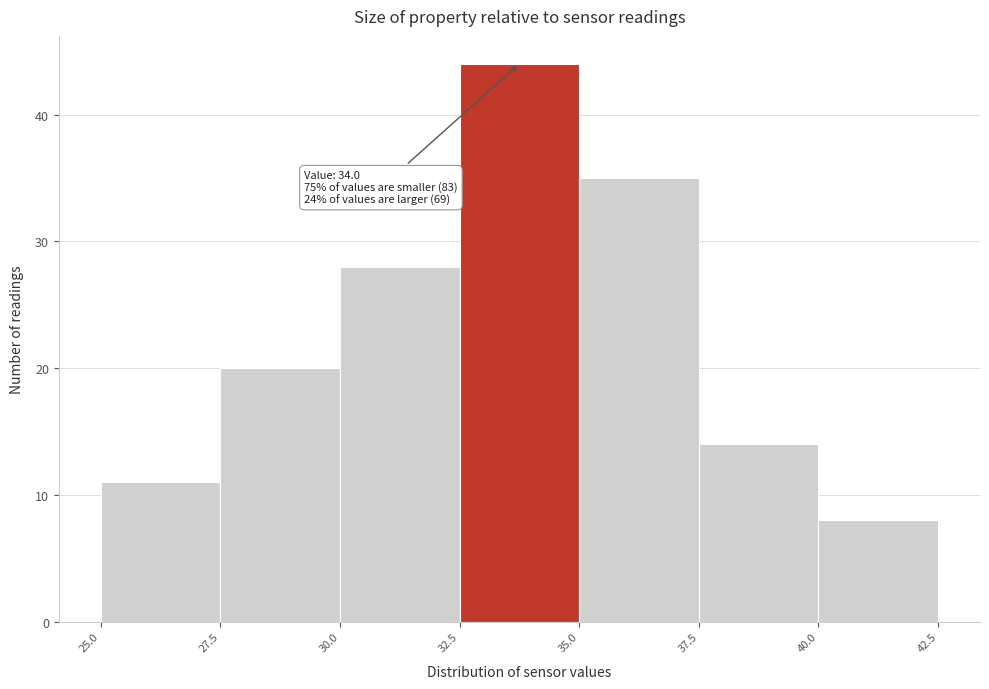

Over which range of the x-axis is the bar tallest?

32.5 to 35.0